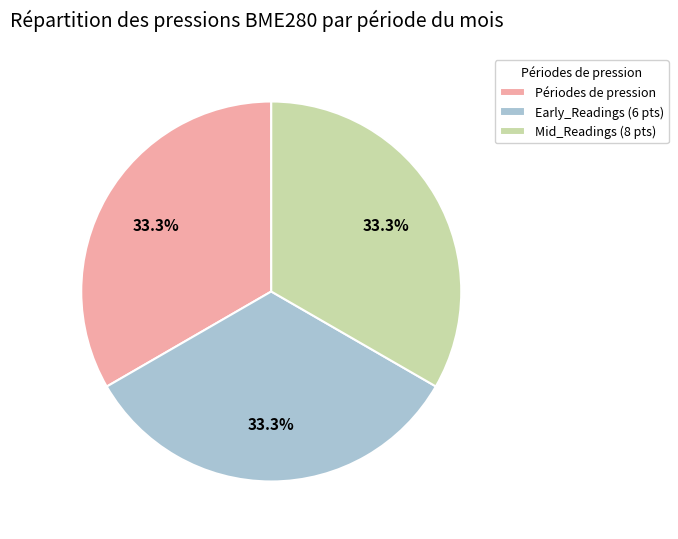

Does any single category account for the majority?

No